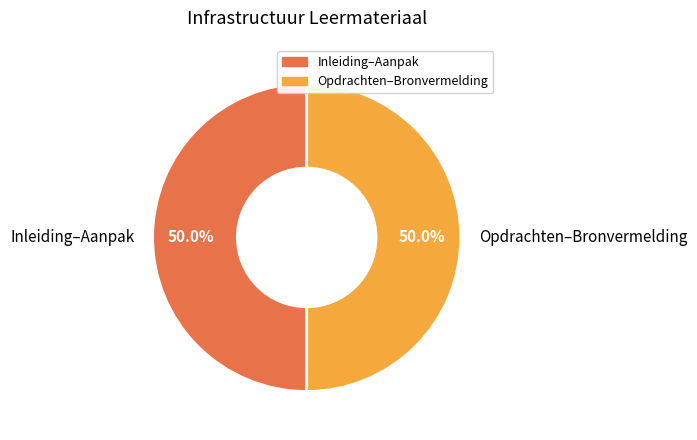

What percentage do Opdrachten–Bronvermelding and Inleiding–Aanpak together represent?

100.0%